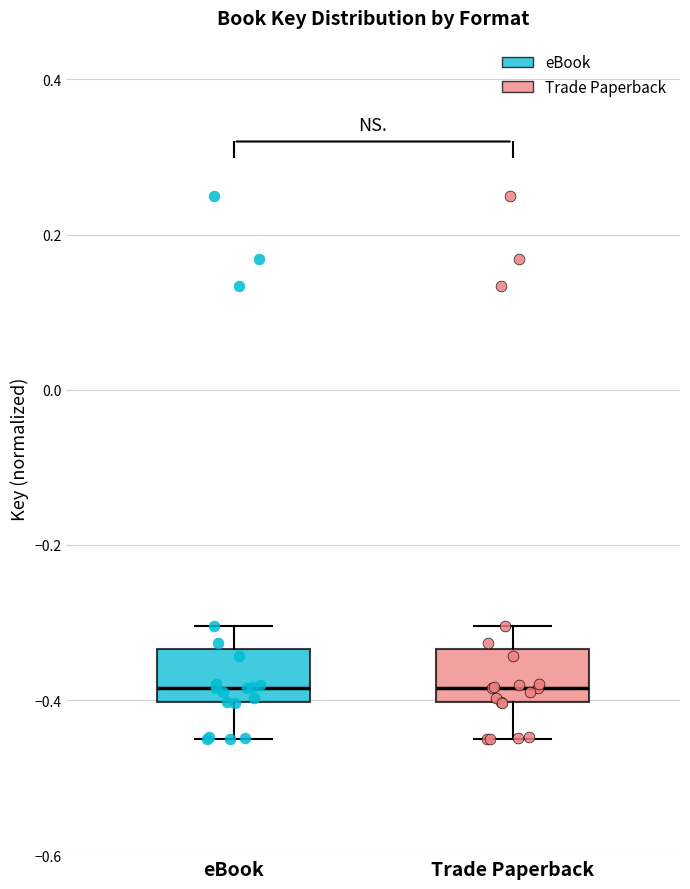

Where does the median line of the box for eBook sit on the y-axis? The values are not printed on the chart, so give them approximately, as read against the axis.

-0.38